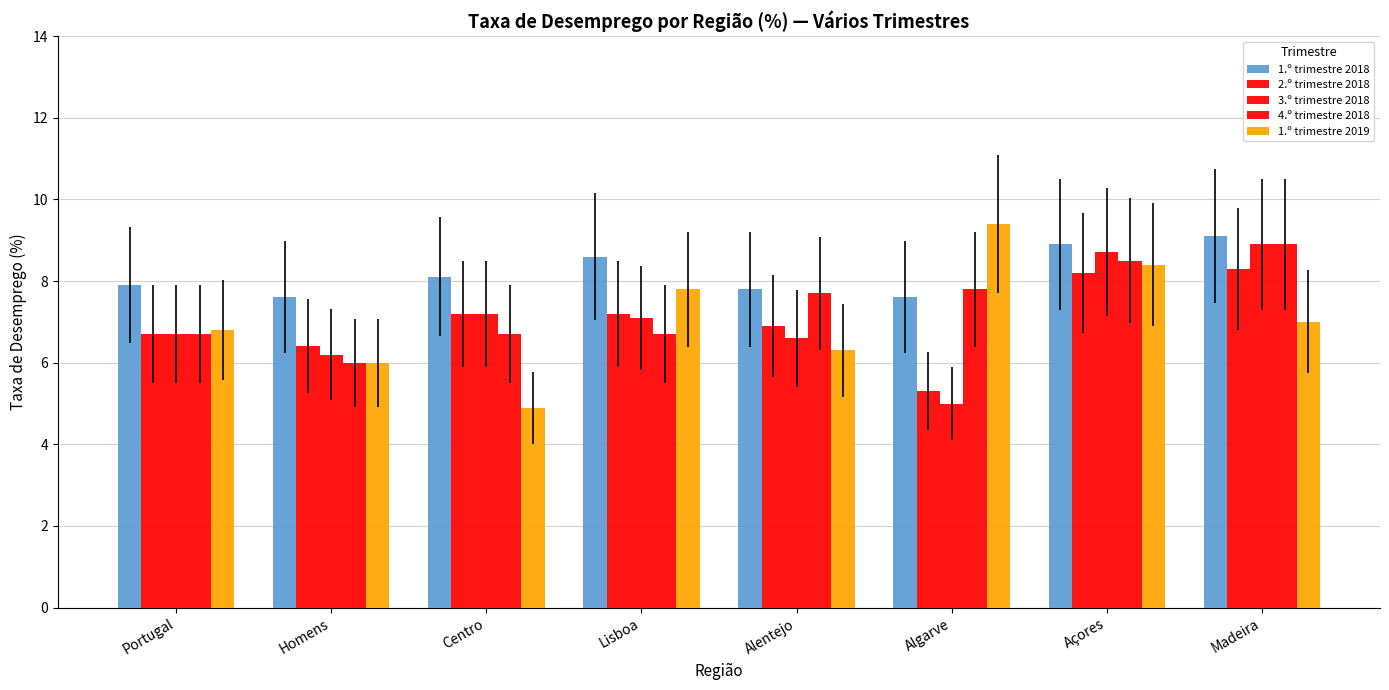

How many data points in 1.º trimestre 2018 are less than 8?

4